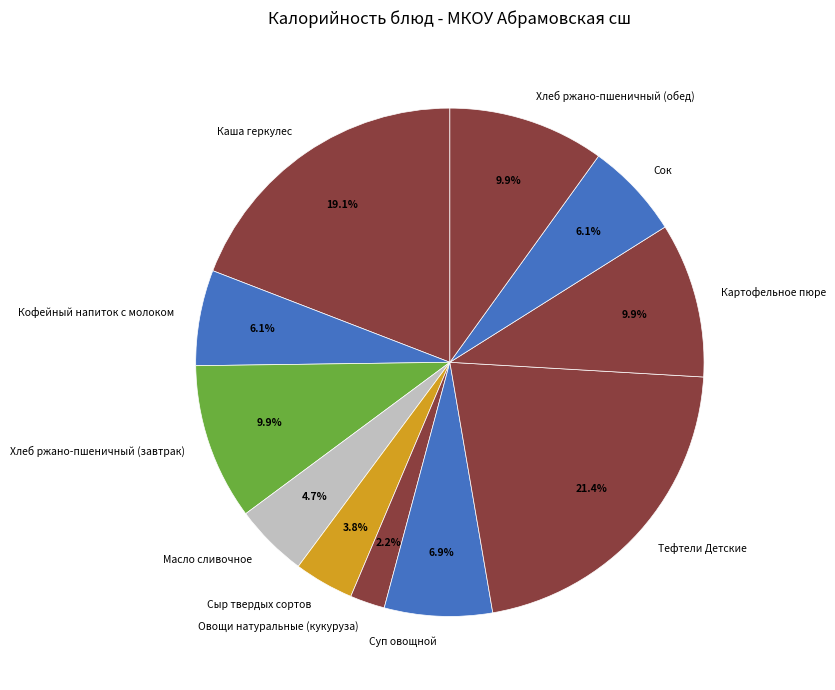

Does Сок account for over 50% of the chart?

No